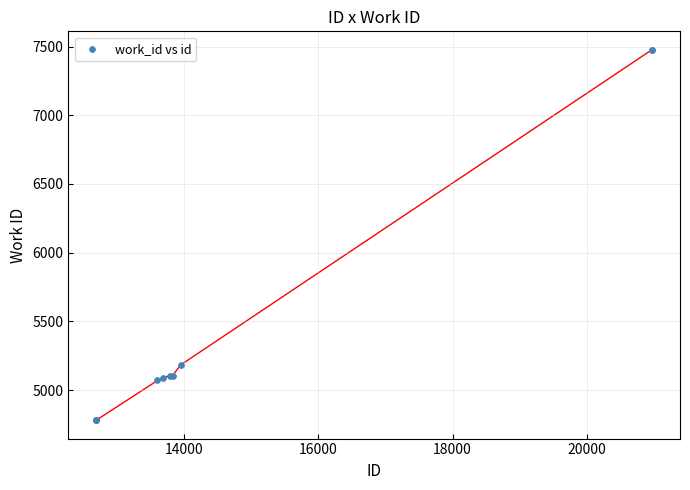

What Y value in the scatter plot is closest to 6129?

5184